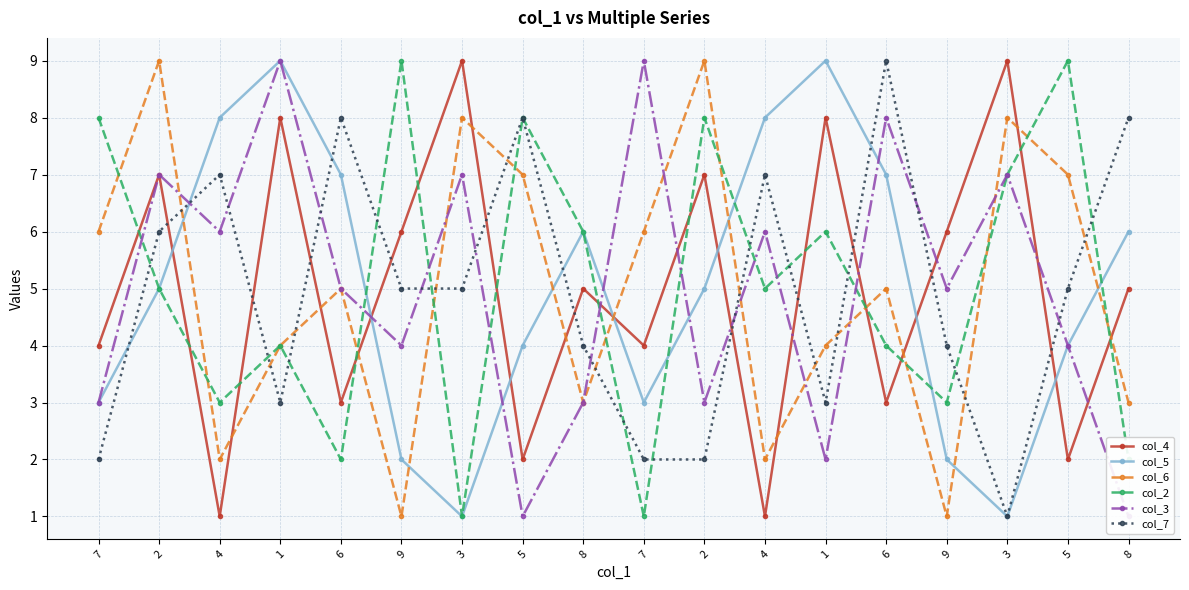

What is the label of the 3rd point from the left?

4